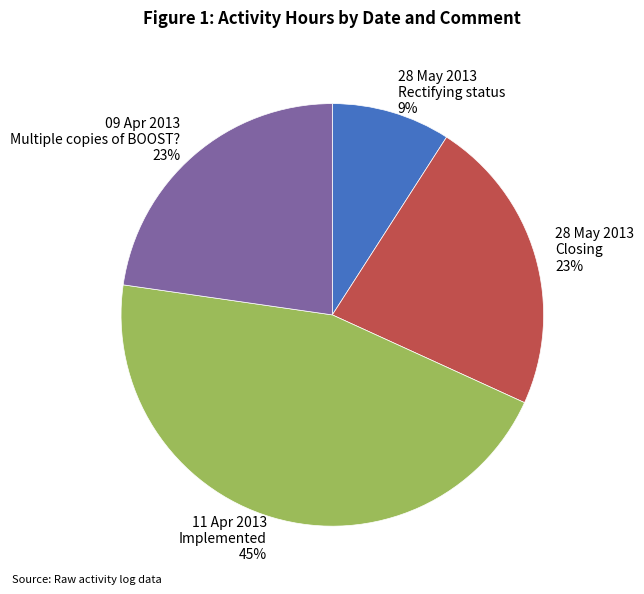

To the nearest percent, what is the difference between the largest and smallest slice percentages?

36%